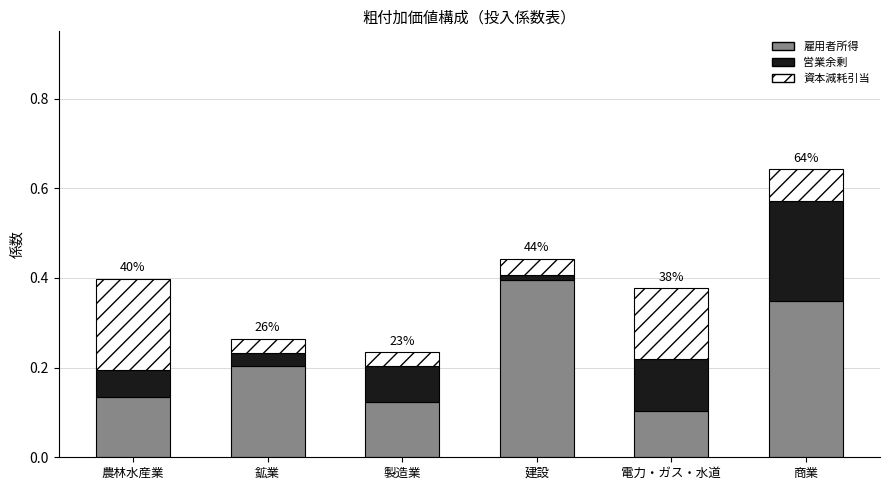

At which label does 雇用者所得 reach its peak?

建設